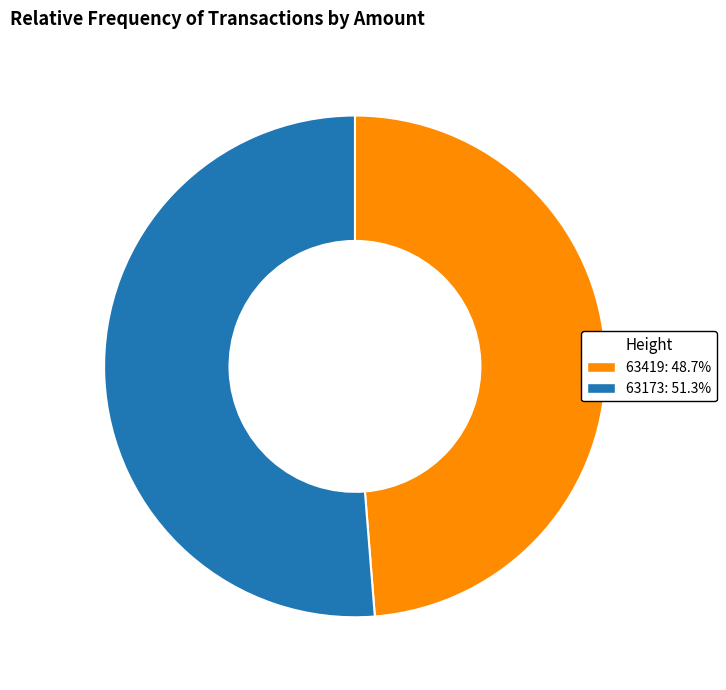

Is the sum of 63419 and 63173 greater than half?

Yes